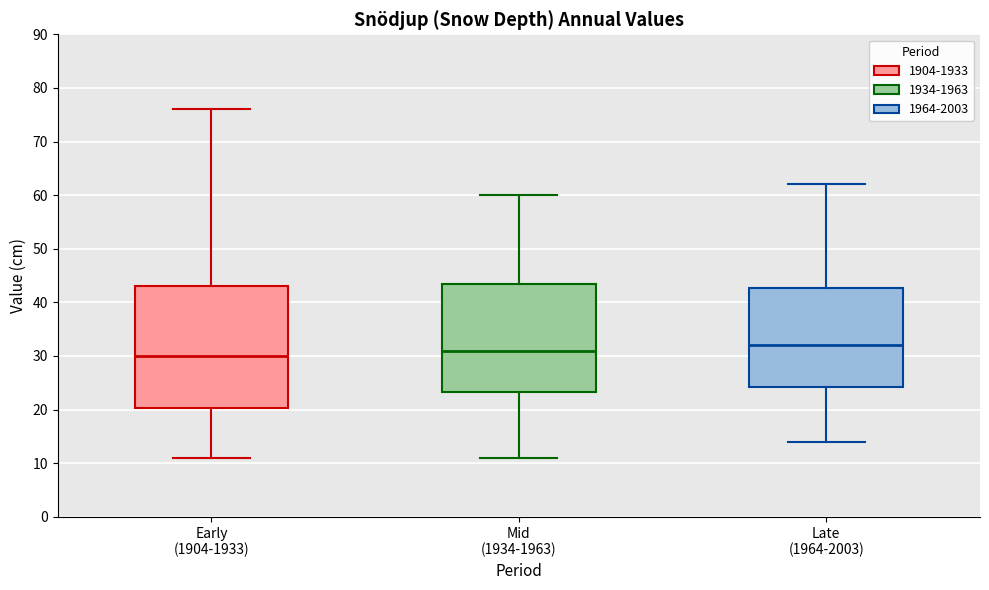

Which box is the tallest, from its lower edge to its upper edge?

Early (1904-1933)